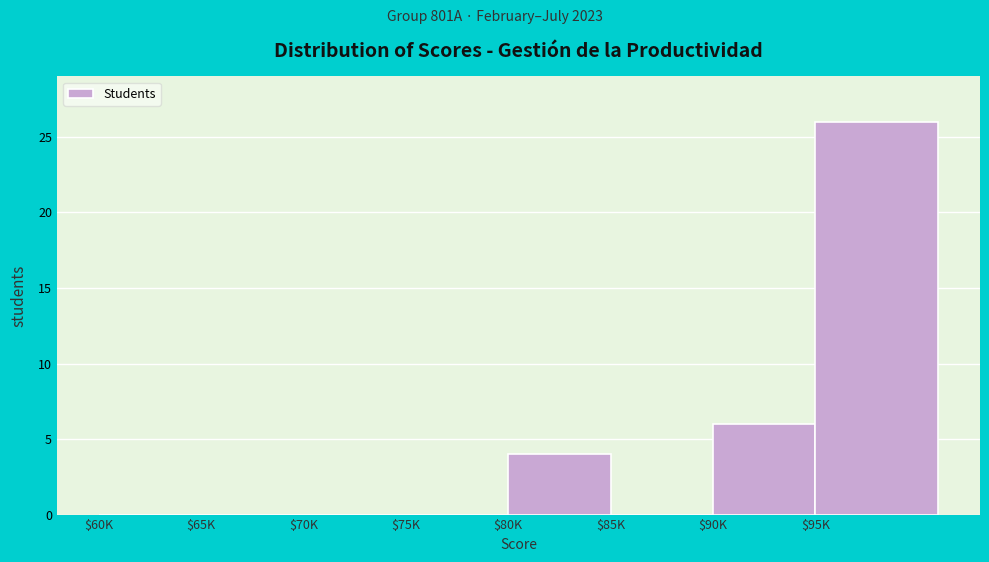

Is it true that the value at $70K is 0?

True